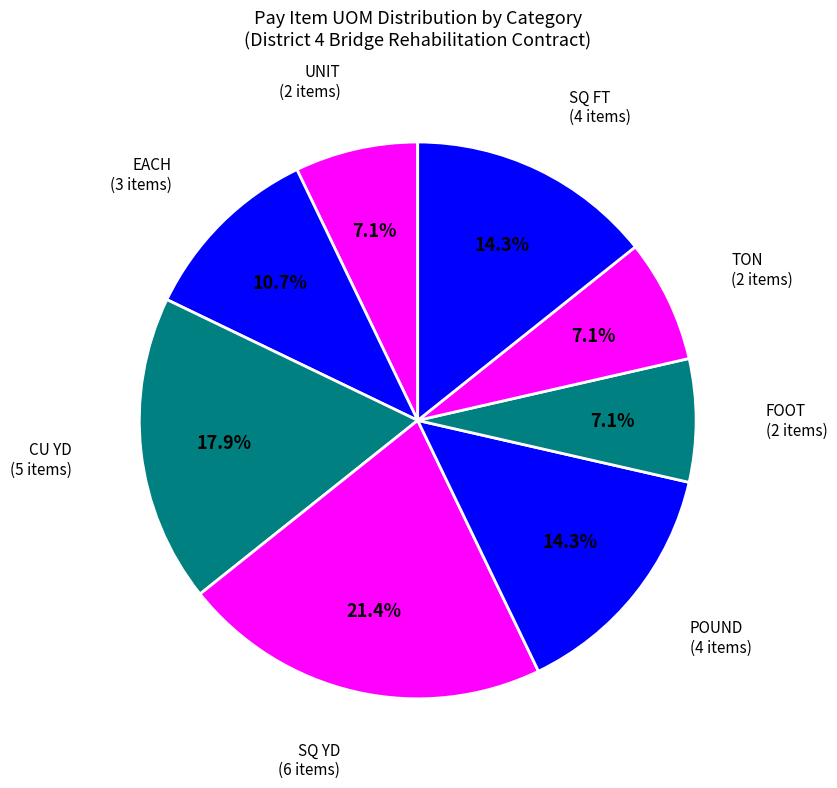

Is there a majority slice in this chart?

No